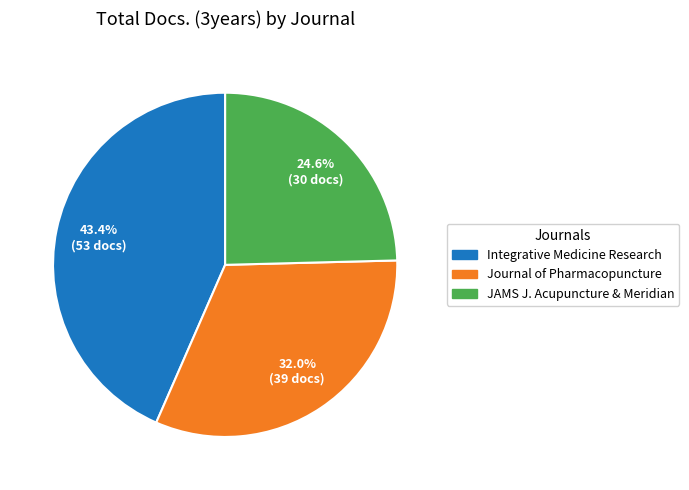

Rank the categories by value from lowest to highest.

JAMS J. Acupuncture & Meridian, Journal of Pharmacopuncture, Integrative Medicine Research